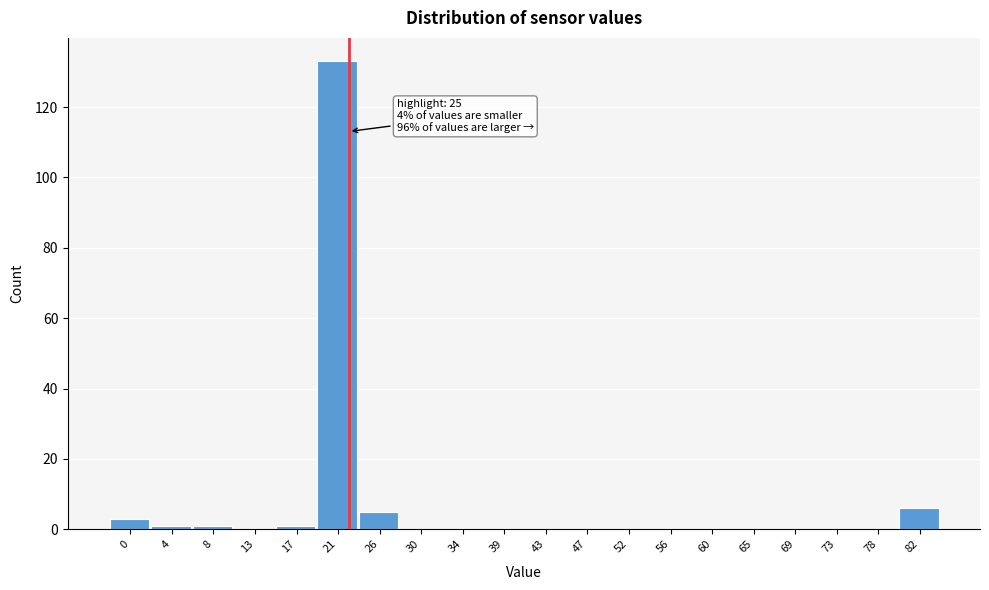

Reading left to right, what are all the values shown in this chart?

0=3	4=1	8=1	13=0	17=1	21=133	26=5	30=0	34=0	39=0	43=0	47=0	52=0	56=0	60=0	65=0	69=0	73=0	78=0	82=6